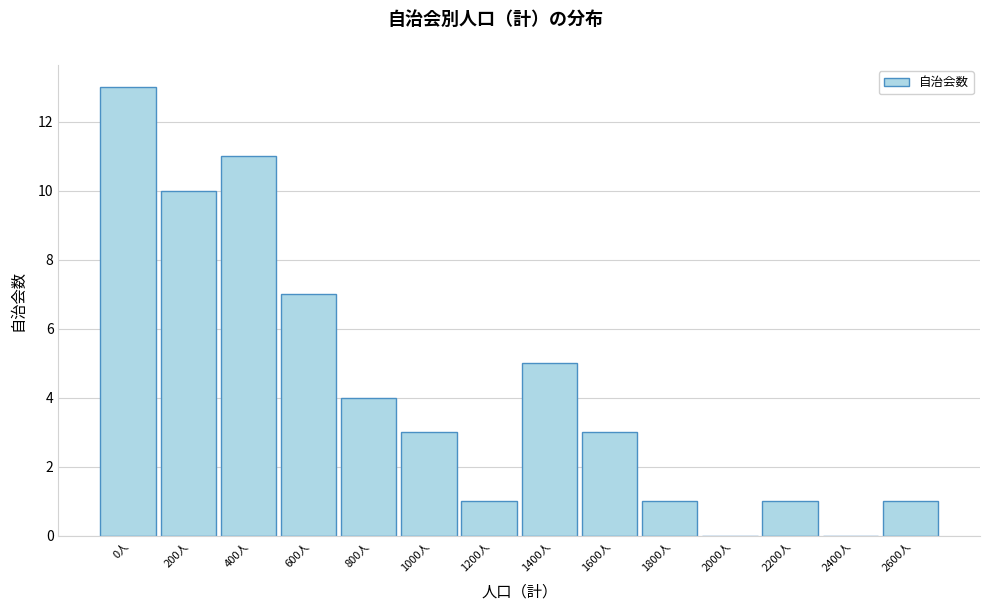

Reading right to left, what are all the values shown in this chart?

2600人=1	2400人=0	2200人=1	2000人=0	1800人=1	1600人=3	1400人=5	1200人=1	1000人=3	800人=4	600人=7	400人=11	200人=10	0人=13